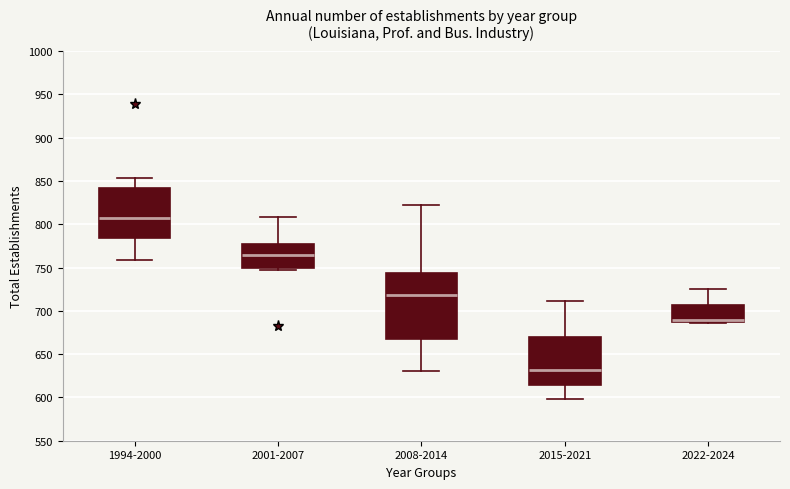

Reading left to right, transcribe this box plot: for each box, give where its median line is, the range the box spans, and where its two whiskers end, as read against the y-axis. The values are not printed on the chart, so give them approximately, as read against the axis.

1994-2000: median 805, box 785 to 840, whiskers 760 to 855
2001-2007: median 765, box 750 to 775, whiskers 745 to 810
2008-2014: median 720, box 670 to 745, whiskers 630 to 820
2015-2021: median 630, box 615 to 670, whiskers 600 to 710
2022-2024: median 690 (drawn on the box's lower edge), box 690 to 705, whiskers 685 to 725